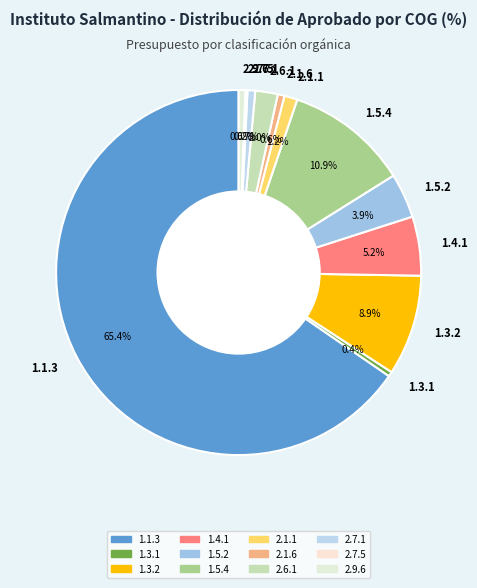

Which has a higher value, 1.1.3 or 2.9.6?

1.1.3